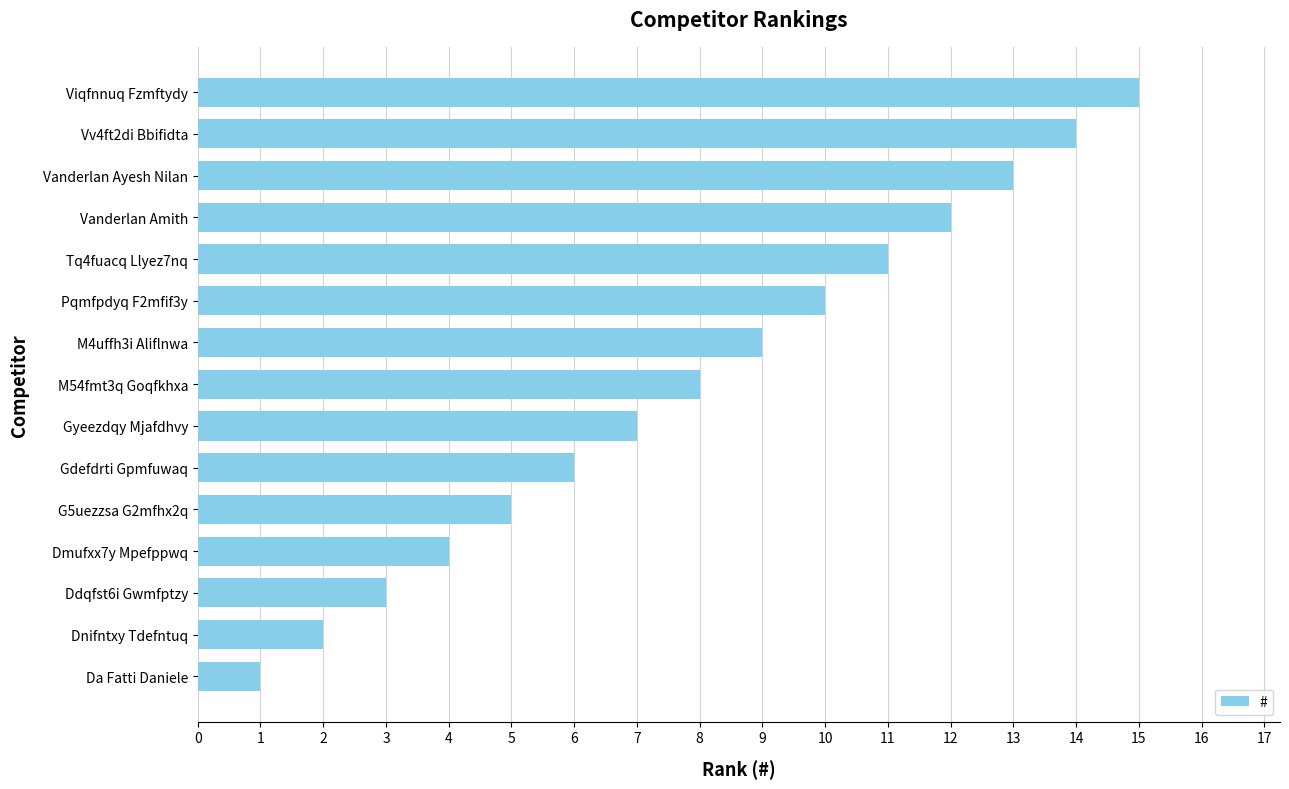

What is the maximum value shown in the chart?

15